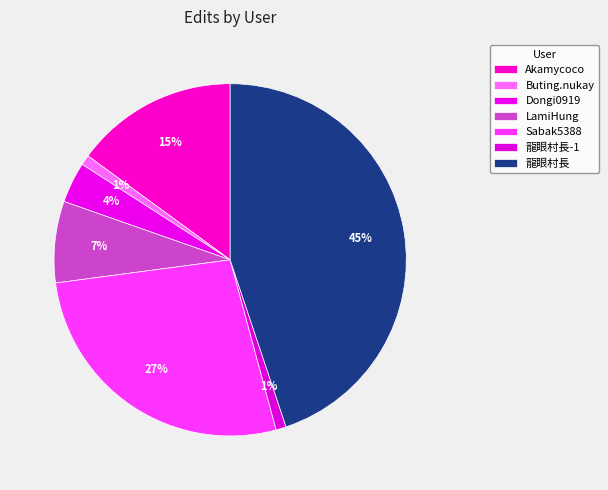

True or false: Sabak5388 accounts for 12% of the total.

False